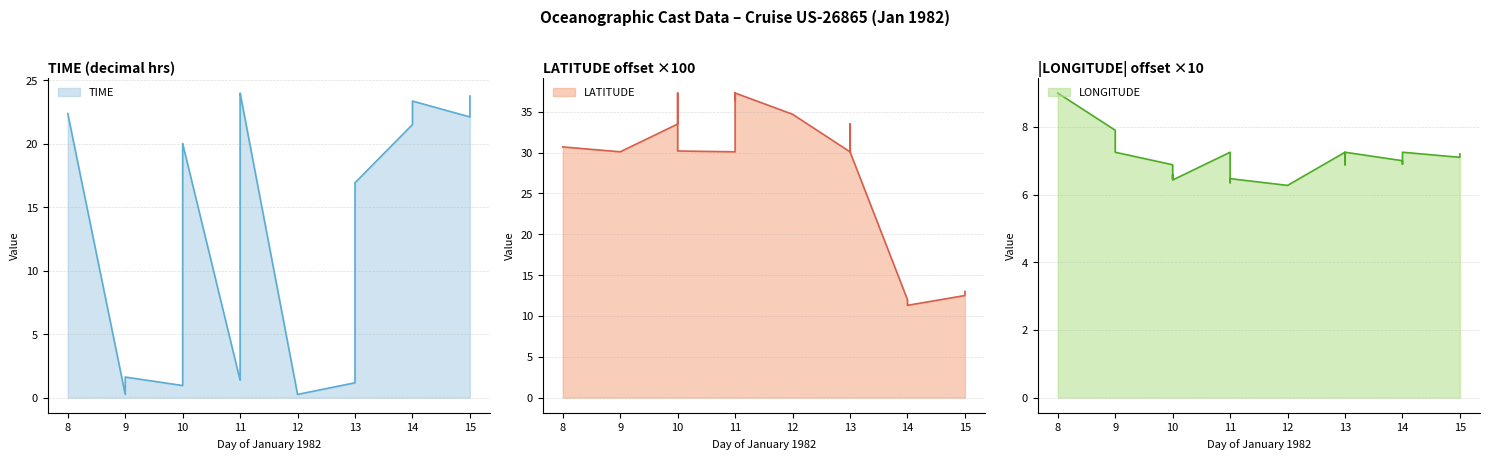

Reading left to right, list all the values displayed in this chart.

TIME: 22.4	0.2	1.6	0.9	1.6	19.5	20.0	1.4	16.5	20.4	23.5	23.7	24.0	0.2	1.2	16.1	16.9	21.5	22.0	23.4	22.1	23.8
LATITUDE: 30.7	30.1	30.1	33.5	37.3	30.3	30.2	30.1	37.3	37.3	37.0	36.4	37.3	34.7	30.1	33.5	30.1	12.0	11.4	11.3	12.5	13.0
LONGITUDE: 9.0	7.9	7.2	6.9	6.5	6.6	6.4	7.2	6.5	6.5	6.3	6.4	6.5	6.3	7.2	6.9	7.2	7.0	6.9	7.2	7.1	7.2